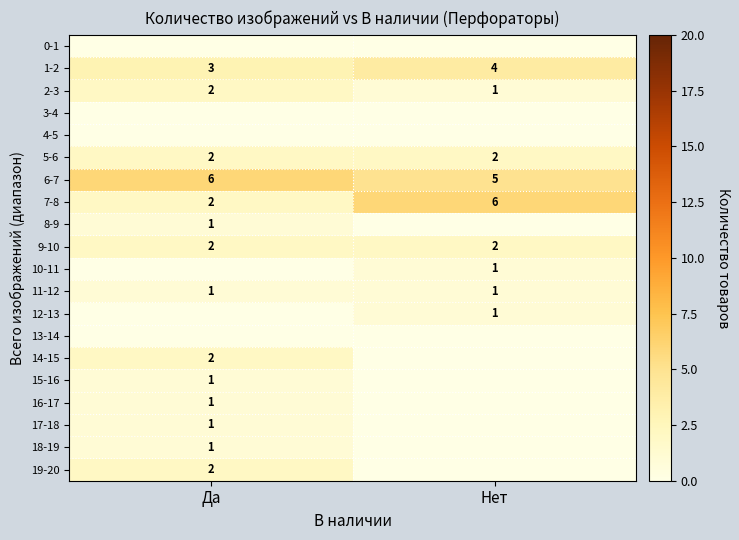

Read the 11-12 value at Да.

1